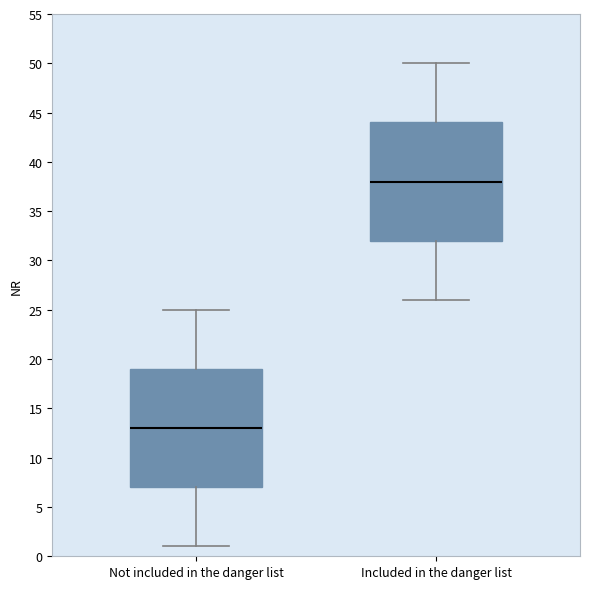

Reading left to right, read every box against the y-axis: the position of its median line, the range the box covers, and the ends of its whiskers. The values are not printed on the chart, so give them approximately, as read against the axis.

Not included in the danger list: median 13, box 7 to 19, whiskers 1 to 25
Included in the danger list: median 38, box 32 to 44, whiskers 26 to 50